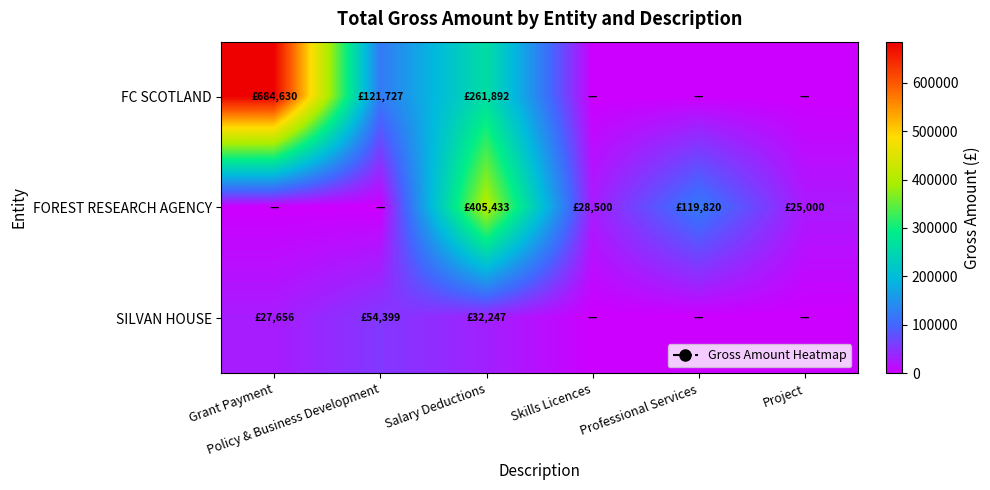

Which series has the largest total across all categories?

FC SCOTLAND